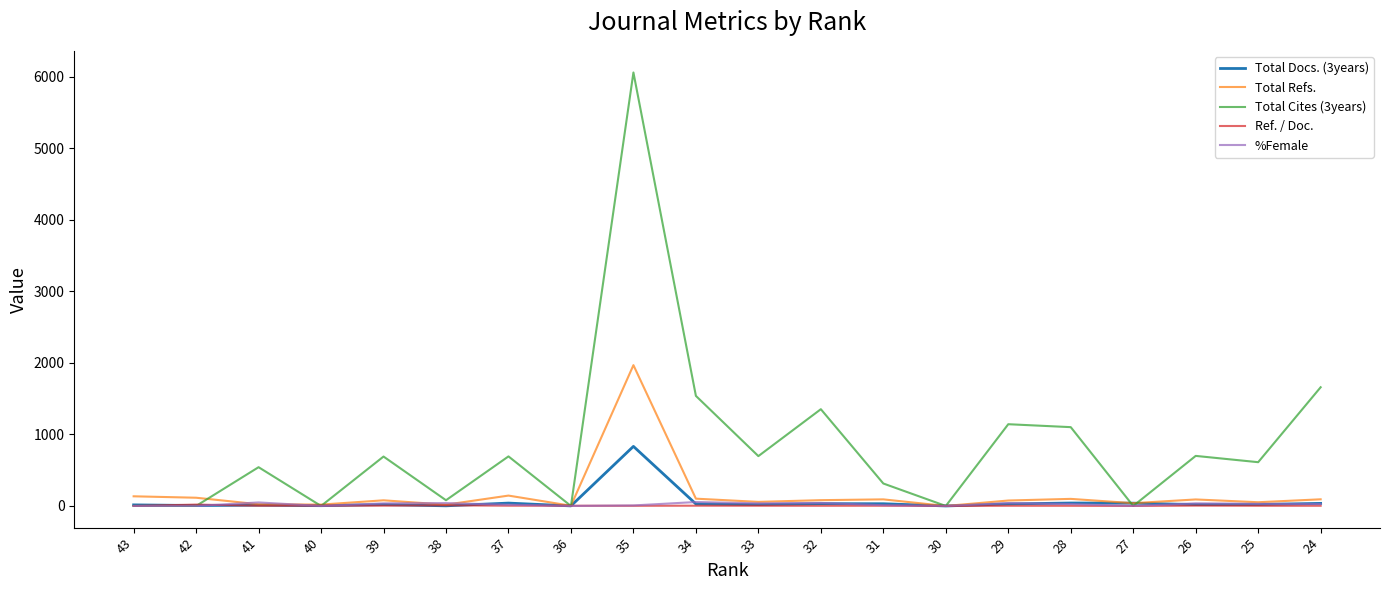

At which category is the sum across all series the highest?

35